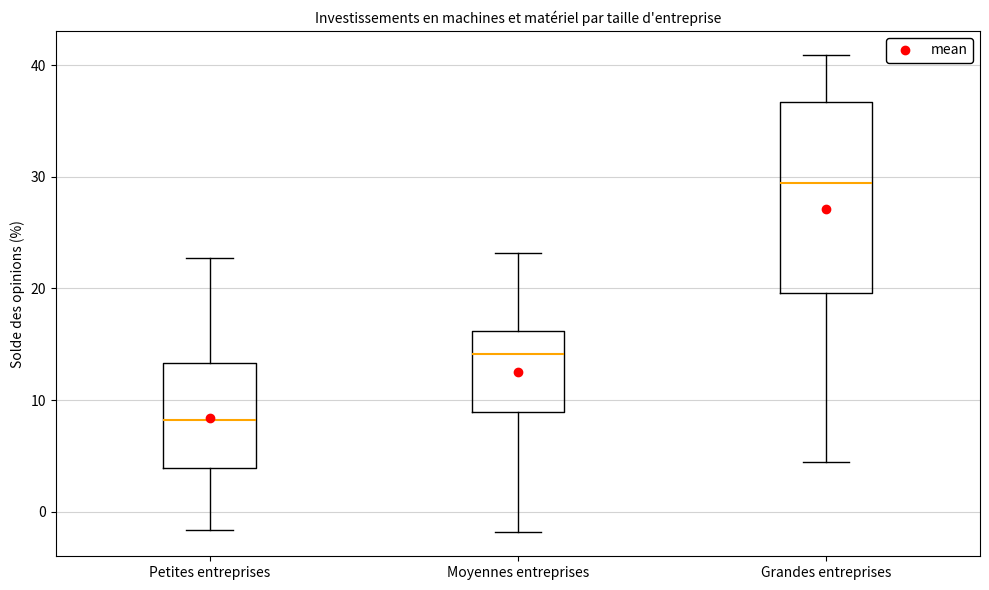

Where does the upper whisker of the box for Moyennes entreprises end on the y-axis? The values are not printed on the chart, so give them approximately, as read against the axis.

23